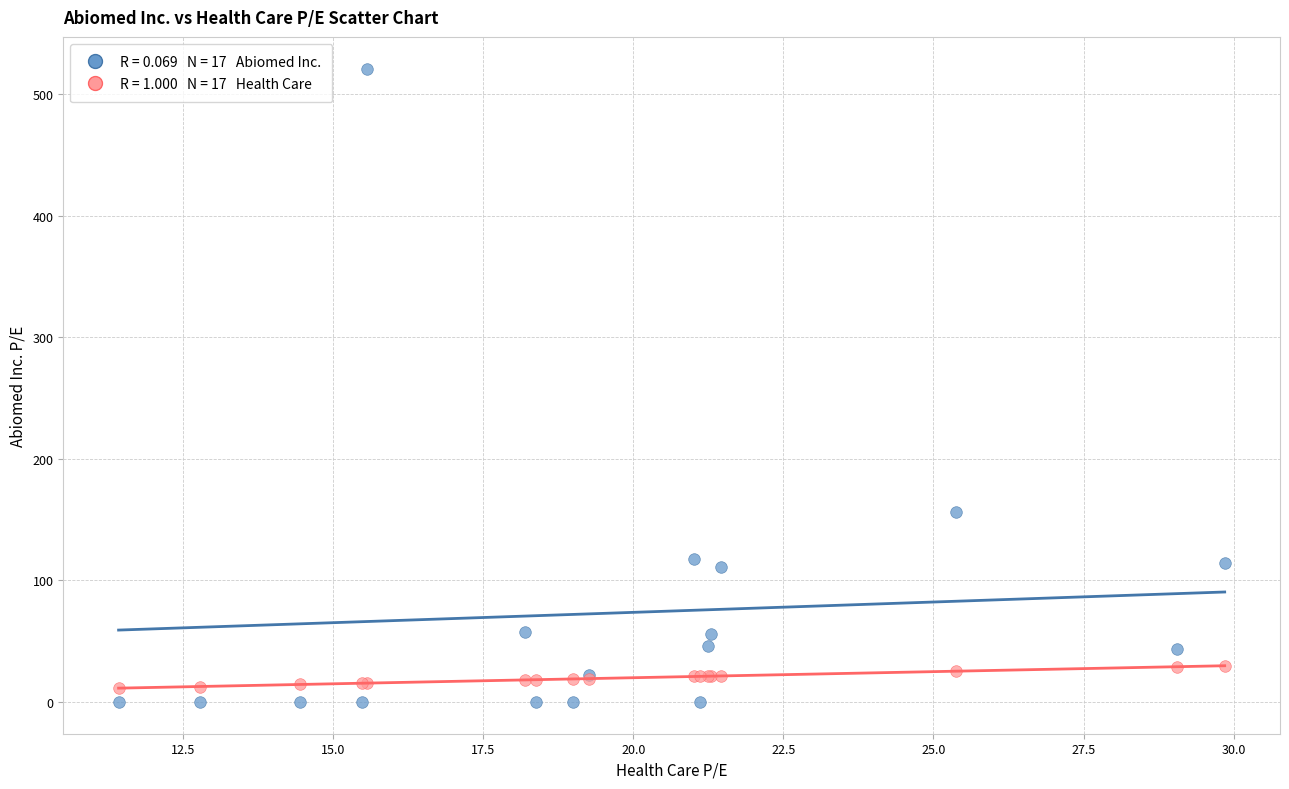

Across all series, what Y value is closest to 260?

156.4